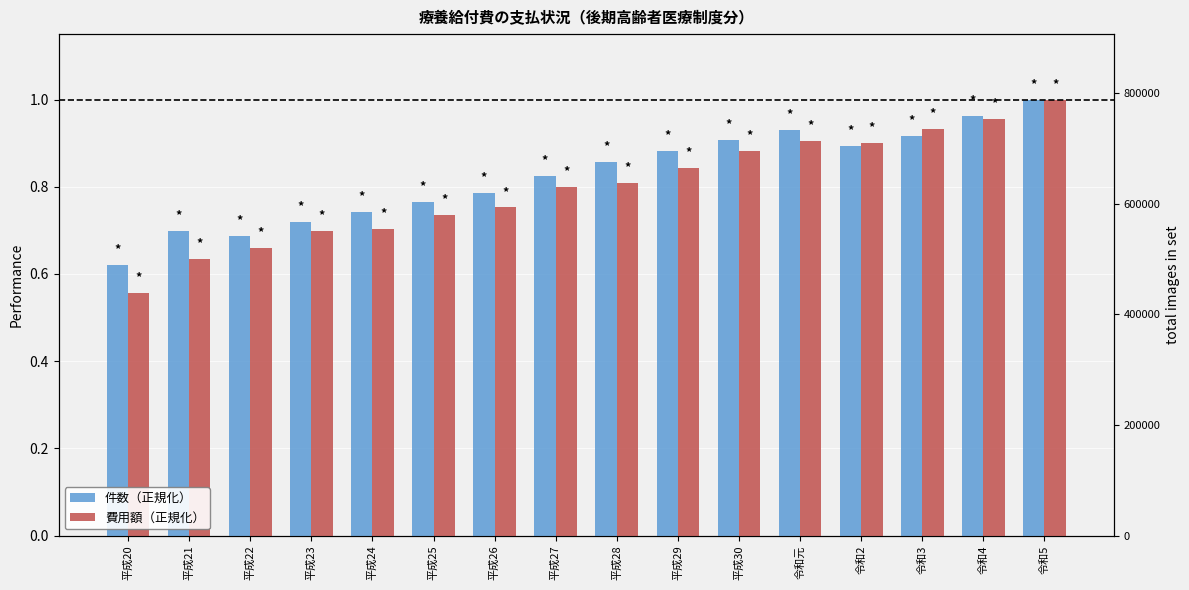

What is the average value of the 件数（正規化） series?

0.8